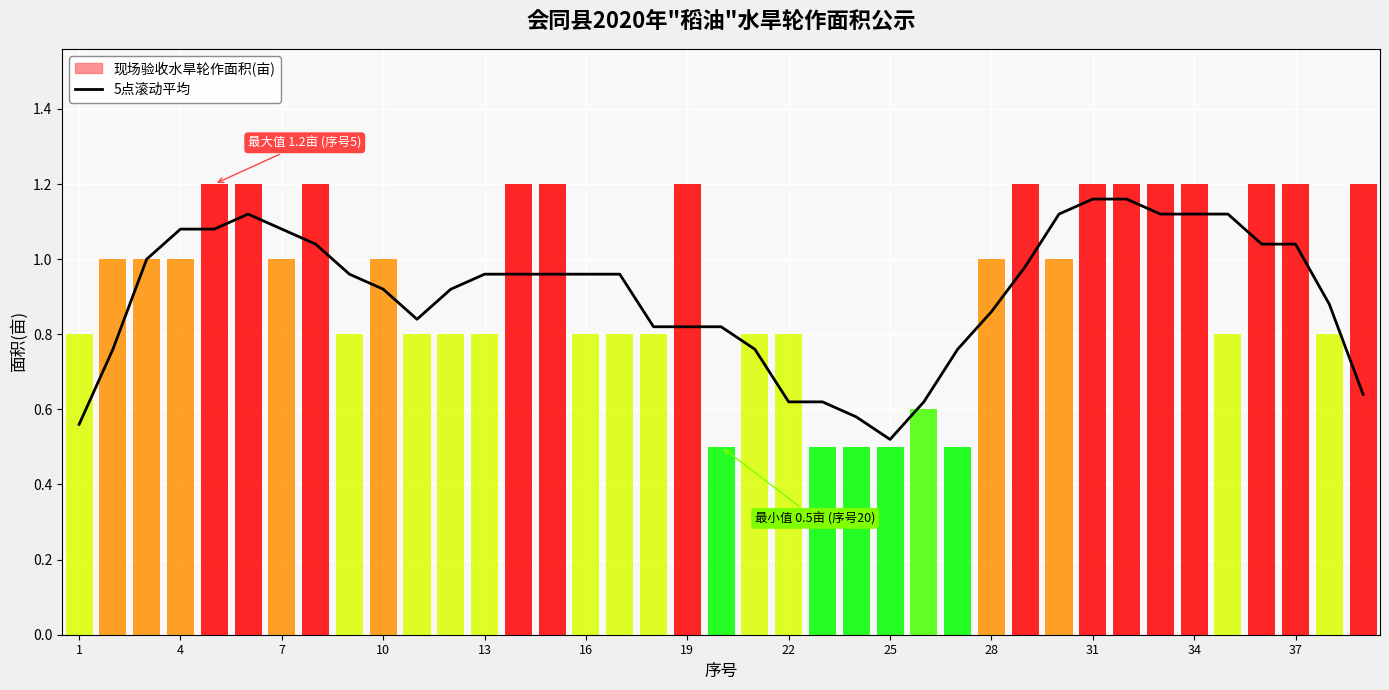

True or false: the data has more than 2 interior local peaks.

False